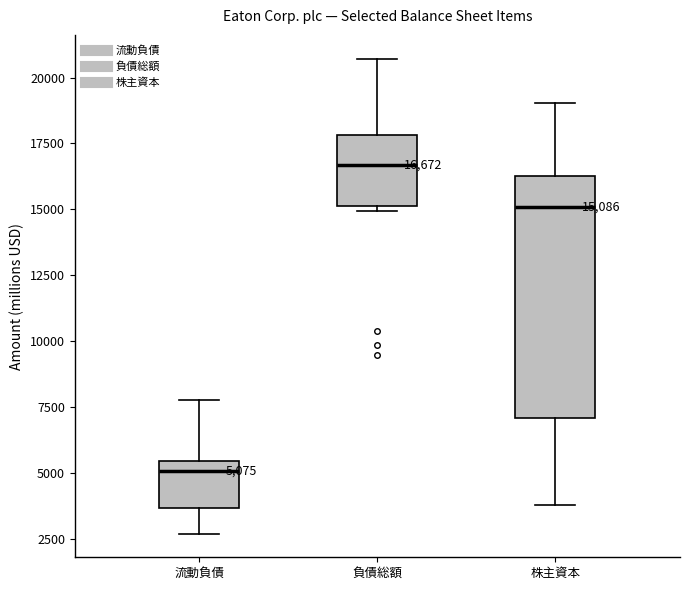

Which box's median line is the lowest?

流動負債